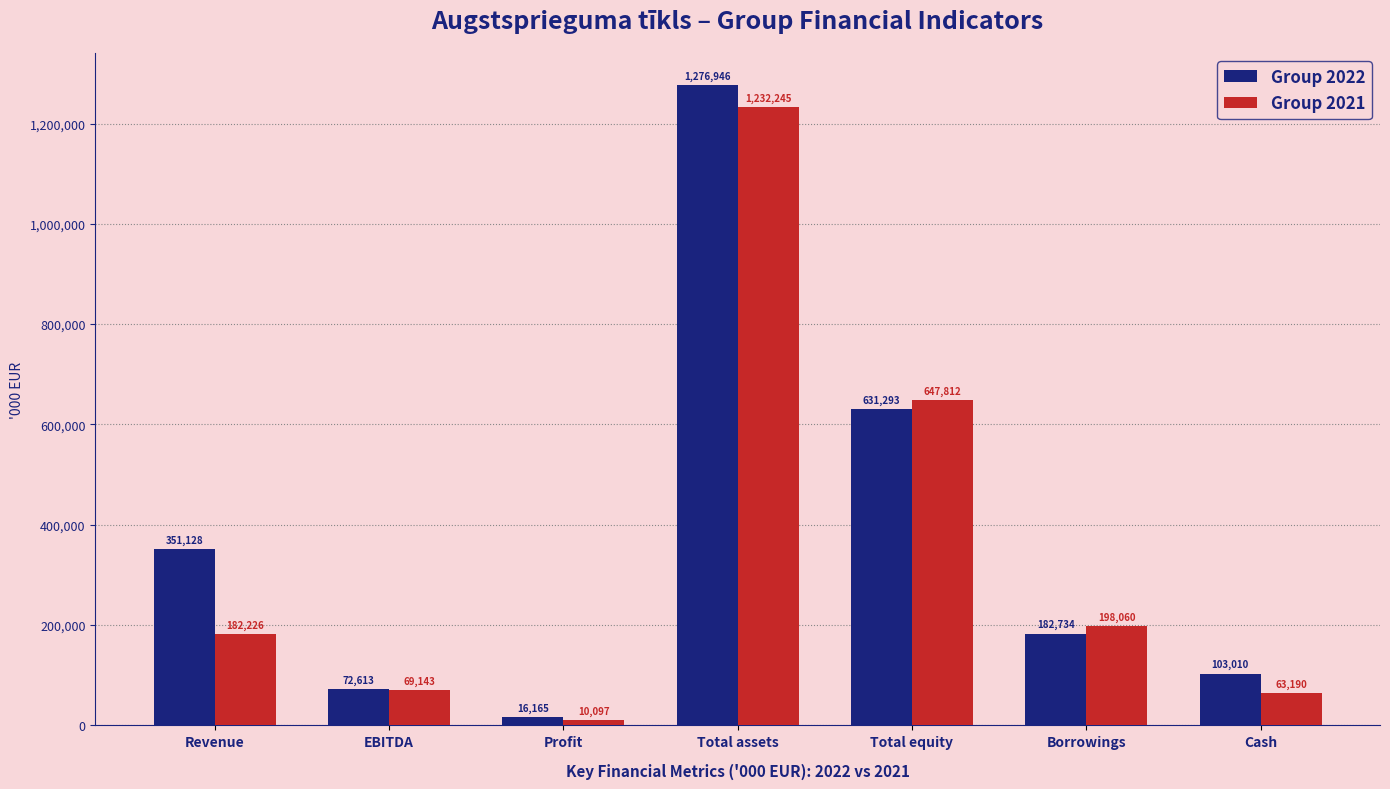

Are the bars horizontal?

No